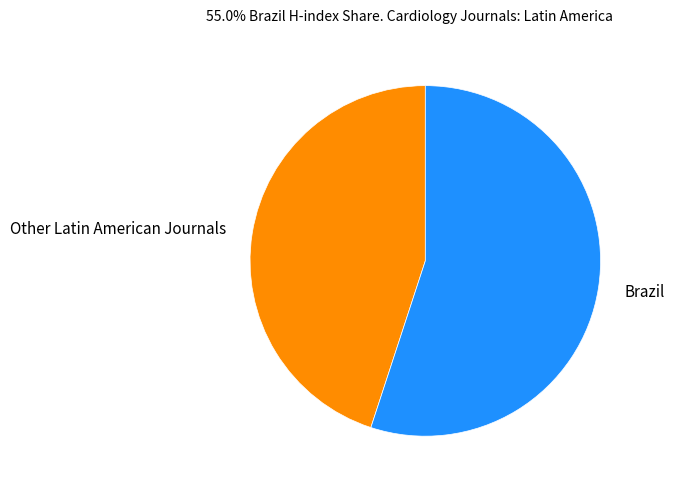

What is the largest slice in the pie chart?

Brazil